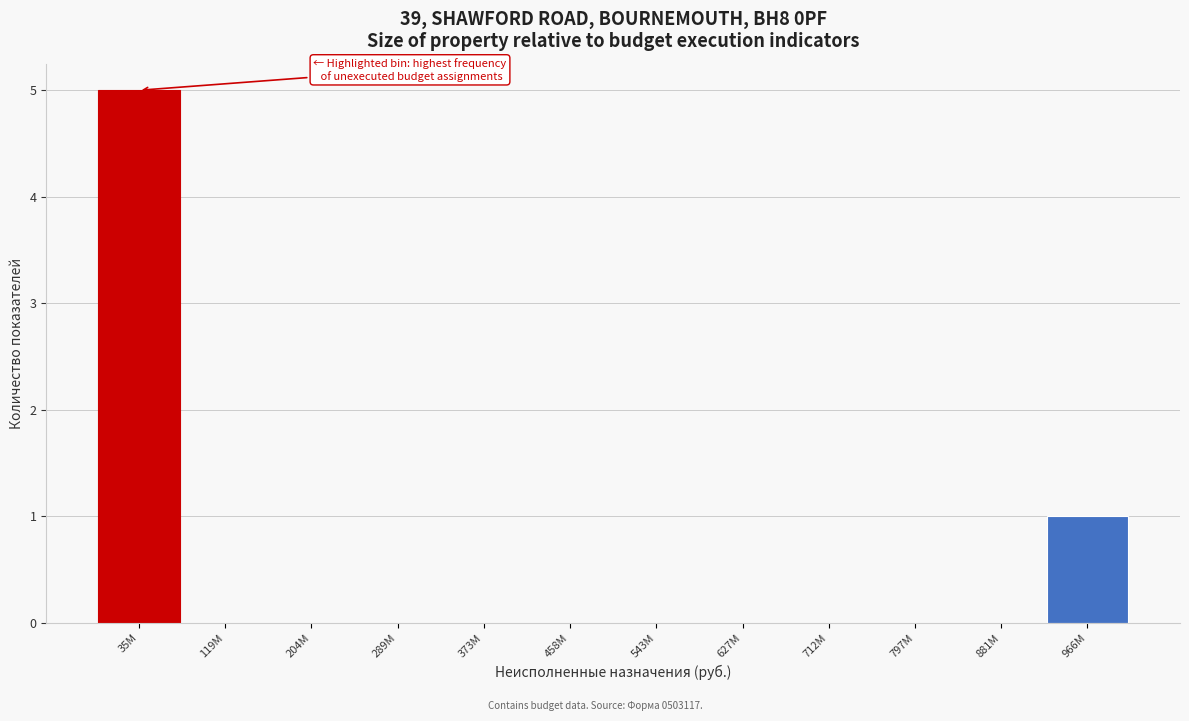

Reading left to right, transcribe all the data shown in this chart.

35M=5	119M=0	204M=0	289M=0	373M=0	458M=0	543M=0	627M=0	712M=0	797M=0	881M=0	966M=1